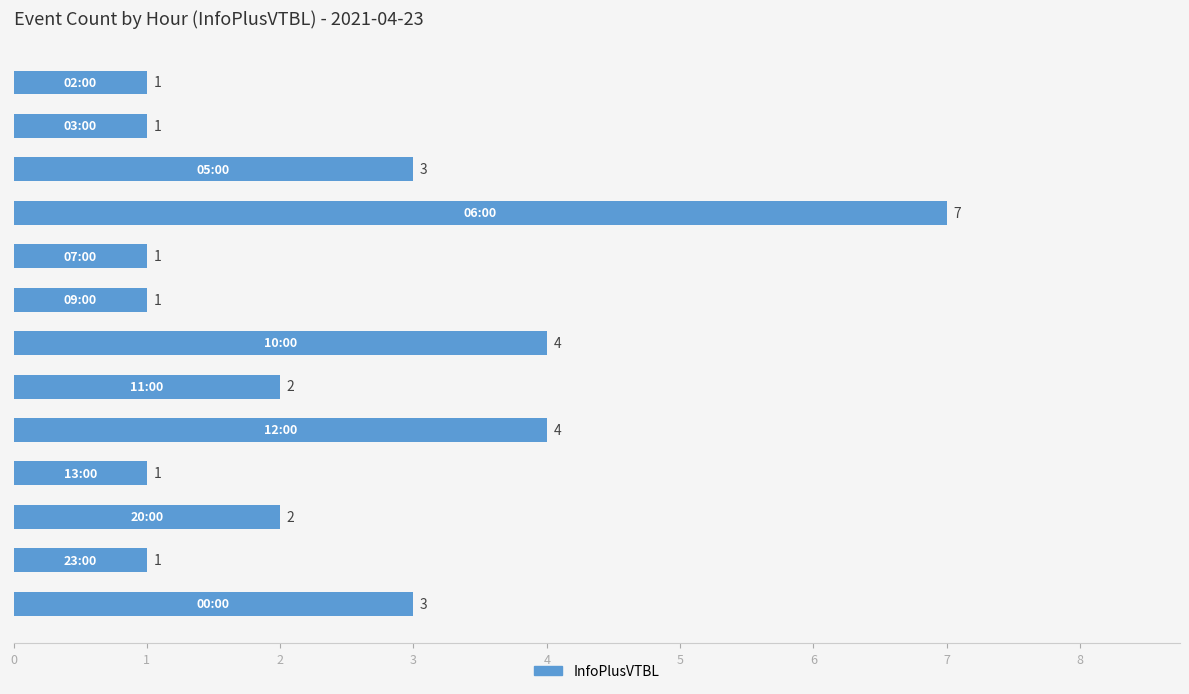

What is the value of the 12th bar from the top?

1